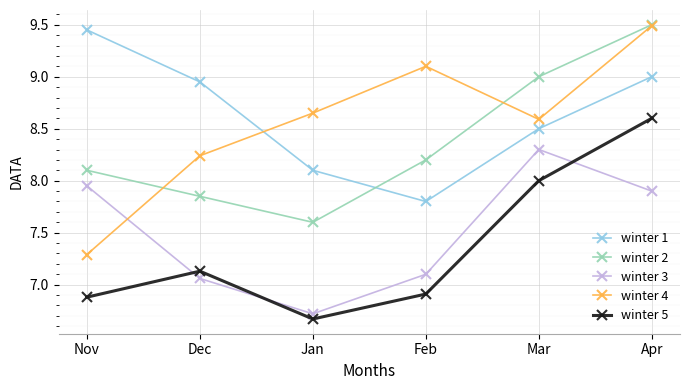

At which category does the chart reach its peak across all series?

Apr